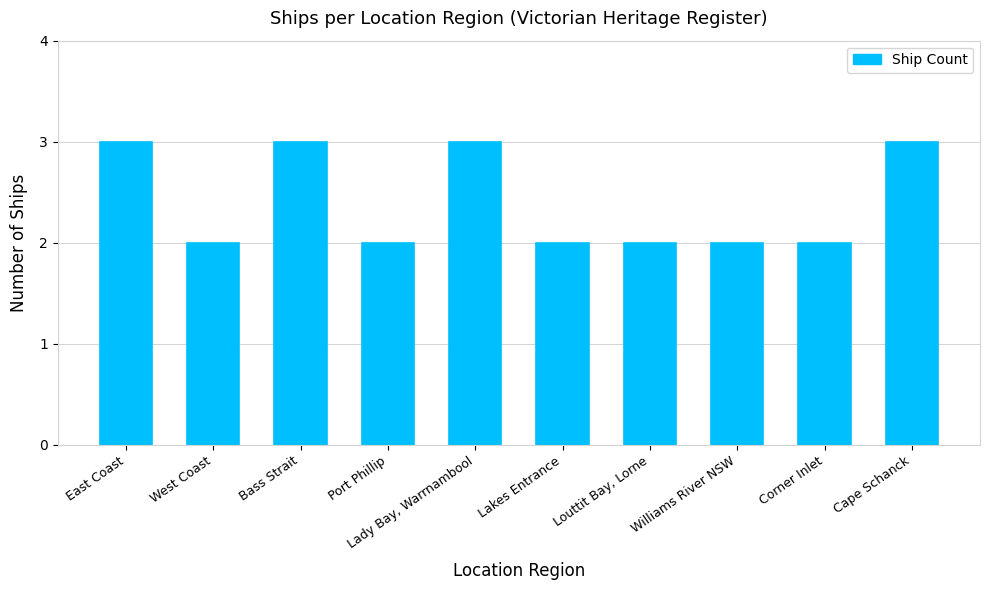

What is the label of the 5th bar from the left?

Lady Bay, Warrnambool